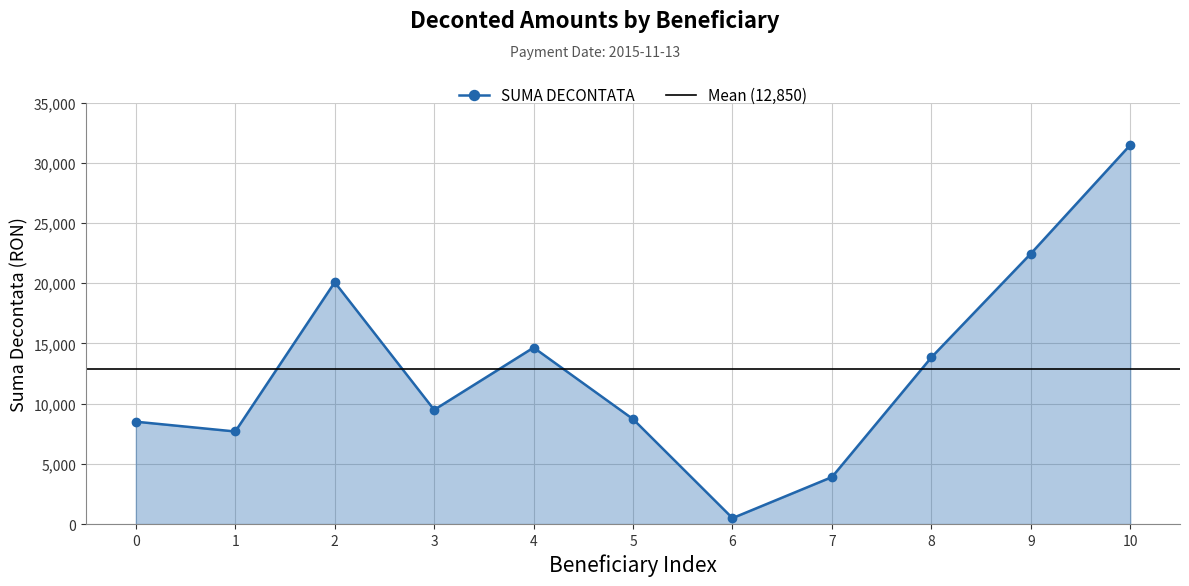

How many lines are shown in the chart?

1